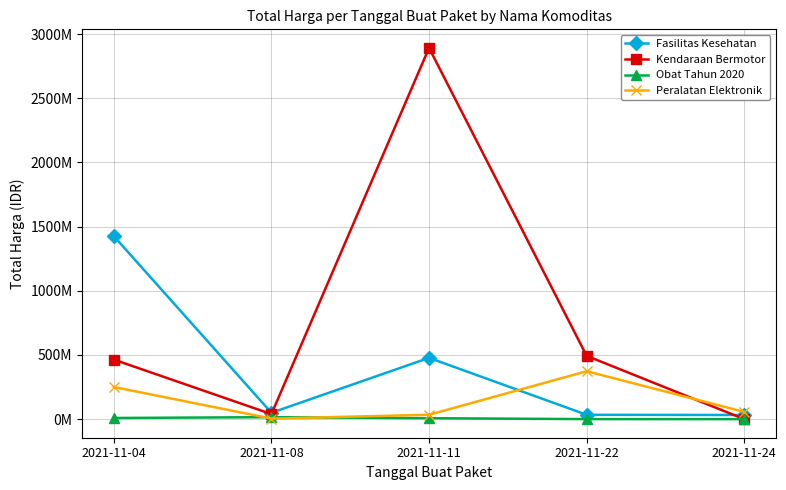

The Obat Tahun 2020 series shows 178506 at 2021-11-22. True or false?

False